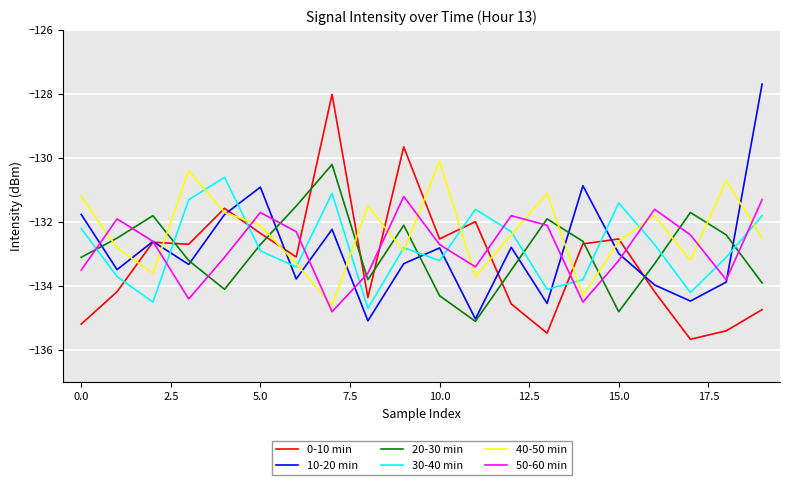

What is the minimum value shown in the chart?

-135.7